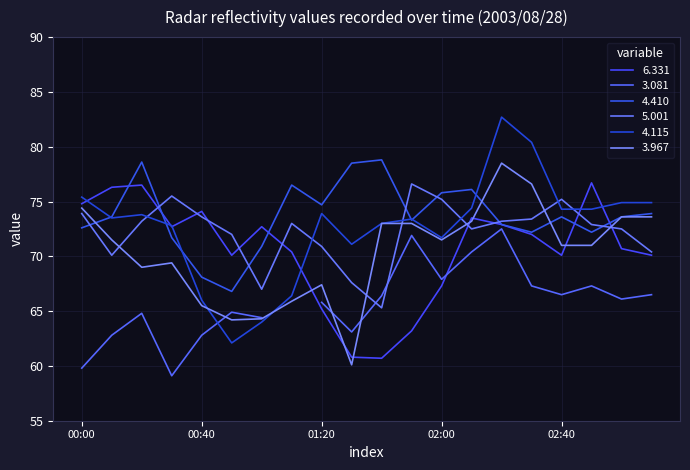

Which series has the widest spread of values?

4.115